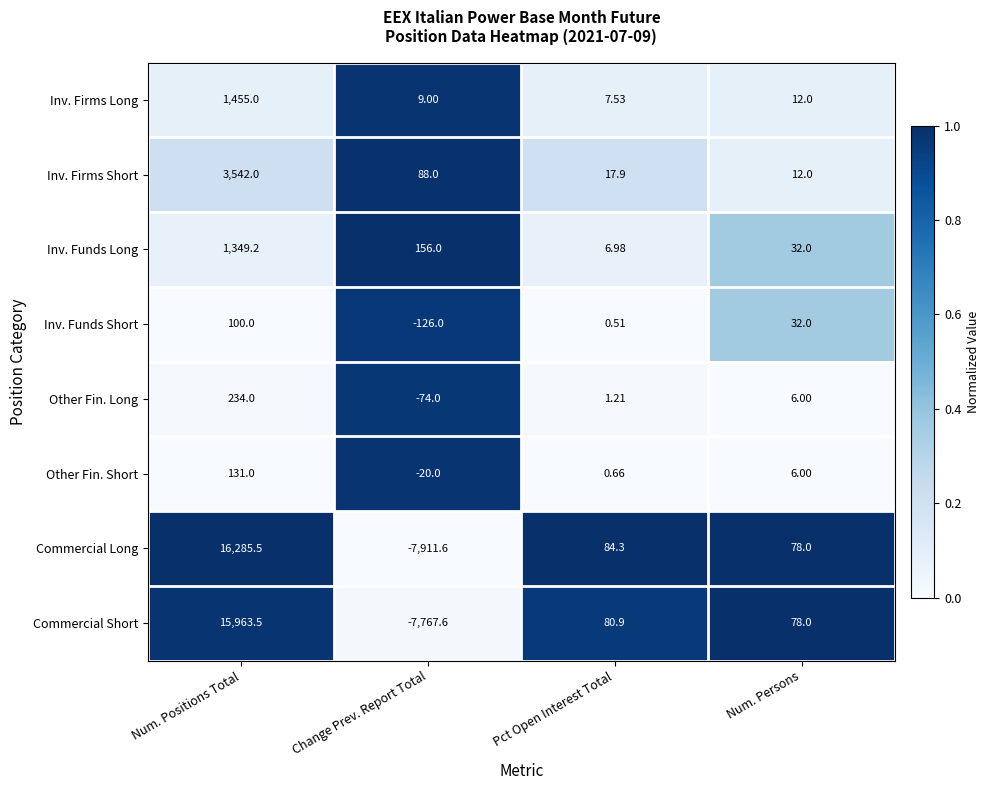

At which label does Inv. Funds Short first exceed 32?

Num. Positions Total